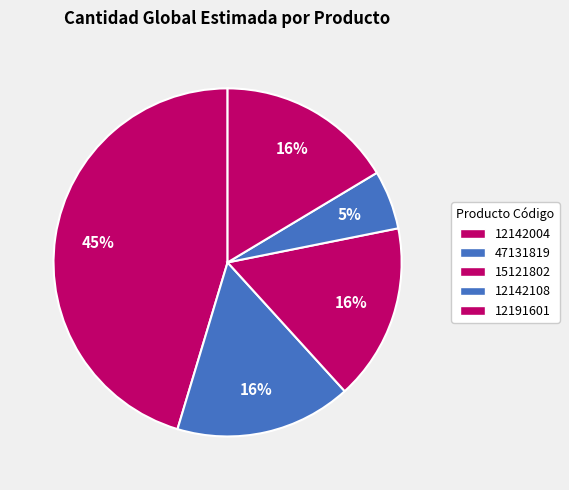

How many segments does this pie chart have?

5